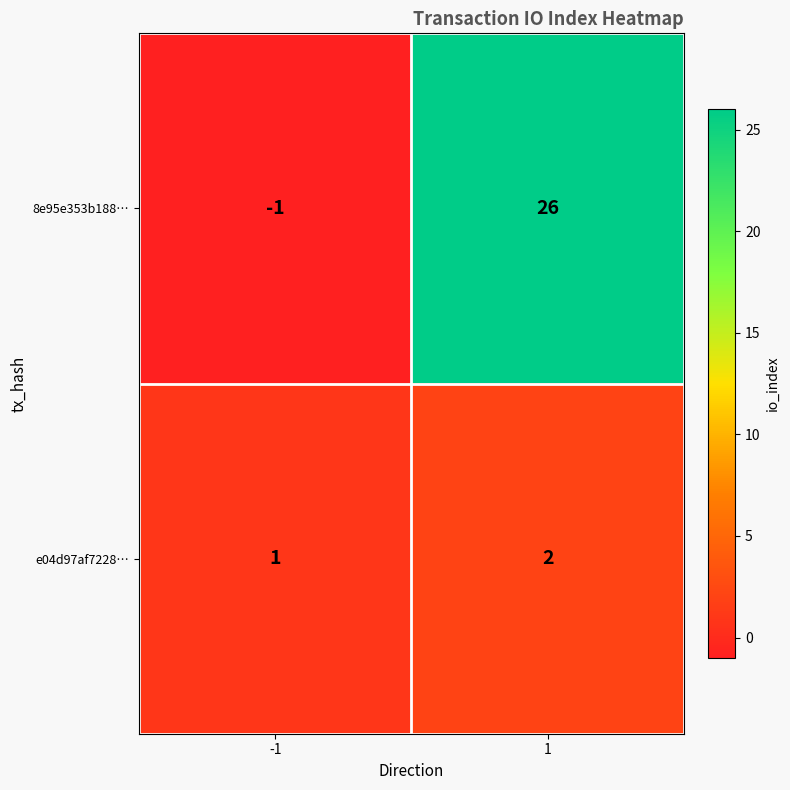

The 8e95e353b188… series shows 45 at 1. True or false?

False